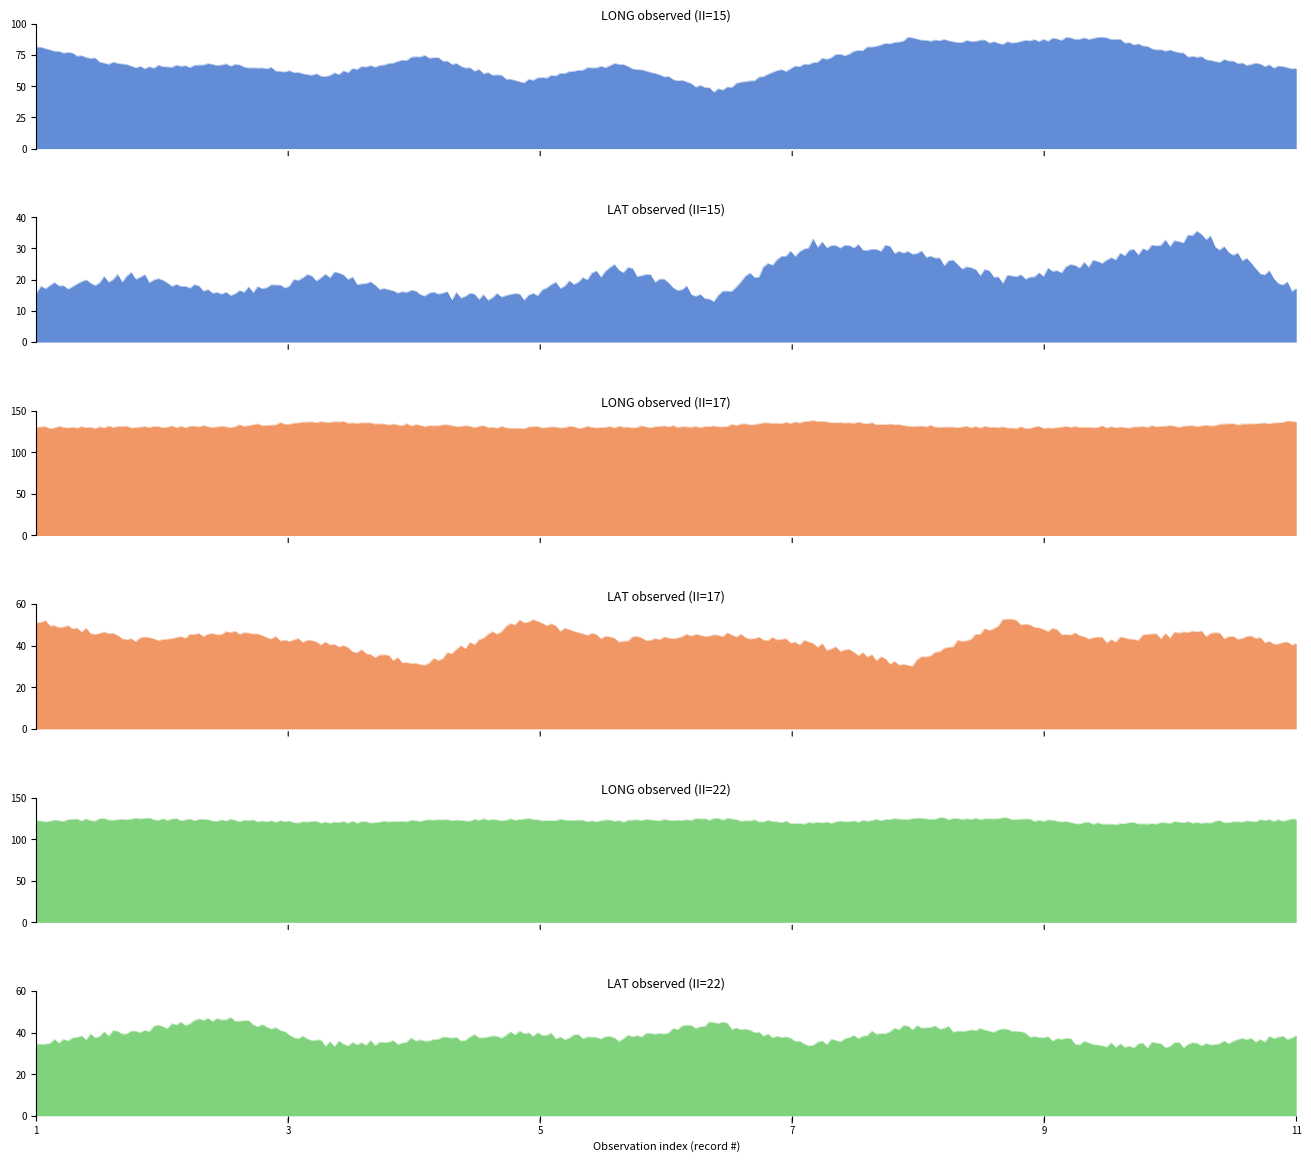

Reading right to left, what are all the values shown in this chart?

LONG (II=15): 14=63.2	13=72.6	12=89.7	11=84.9	10=88.2	9=69.6	8=46.1	7=68.4	6=53.1	5=74.9	4=58.6	3=67.5	2=64.9	1=81.4
LAT (II=15): 14=16.4	13=34.6	12=25.9	11=19.9	10=29.2	9=31.9	8=14.3	7=23.8	6=14.6	5=14.9	4=21.6	3=15.3	2=21.1	1=16.9
LONG (II=17): 14=137.4	13=131.1	12=130.5	11=129.8	10=132.3	9=137.4	8=131.1	7=130.5	6=129.8	5=132.3	4=137.4	3=131.1	2=130.5	1=129.8
LAT (II=17): 14=40.8	13=46.1	12=42.6	11=52.4	10=30.5	9=40.8	8=46.1	7=42.6	6=52.4	5=30.5	4=40.8	3=46.1	2=42.6	1=52.4
LONG (II=22): 14=123.3	13=120.5	12=118.2	11=124.7	10=124.8	9=119.1	8=124.5	7=121.9	6=124.0	5=122.1	4=119.9	3=122.7	2=124.4	1=121.7
LAT (II=22): 14=38.2	13=34.3	12=33.7	11=40.3	10=42.8	9=33.7	8=44.7	7=36.6	6=39.4	5=36.3	4=34.3	3=47.3	2=40.9	1=34.7